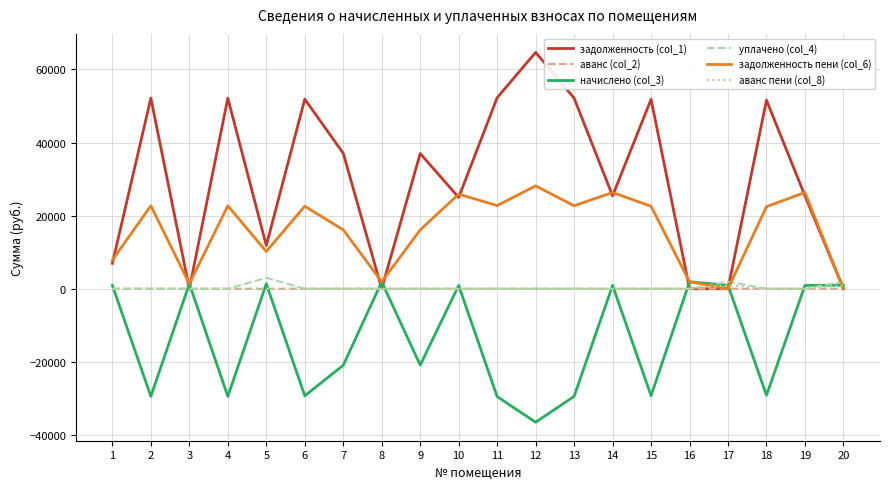

Read the задолженность (col_1) value at 9.

37005.4